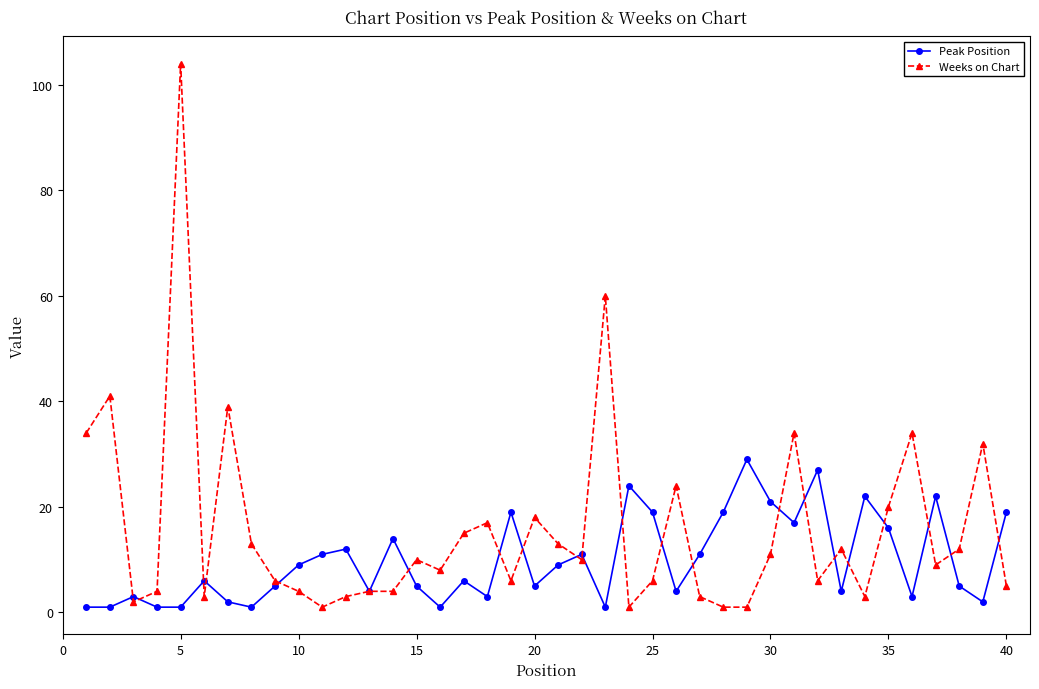

True or false: Weeks on Chart and Peak Position cross at least once.

True